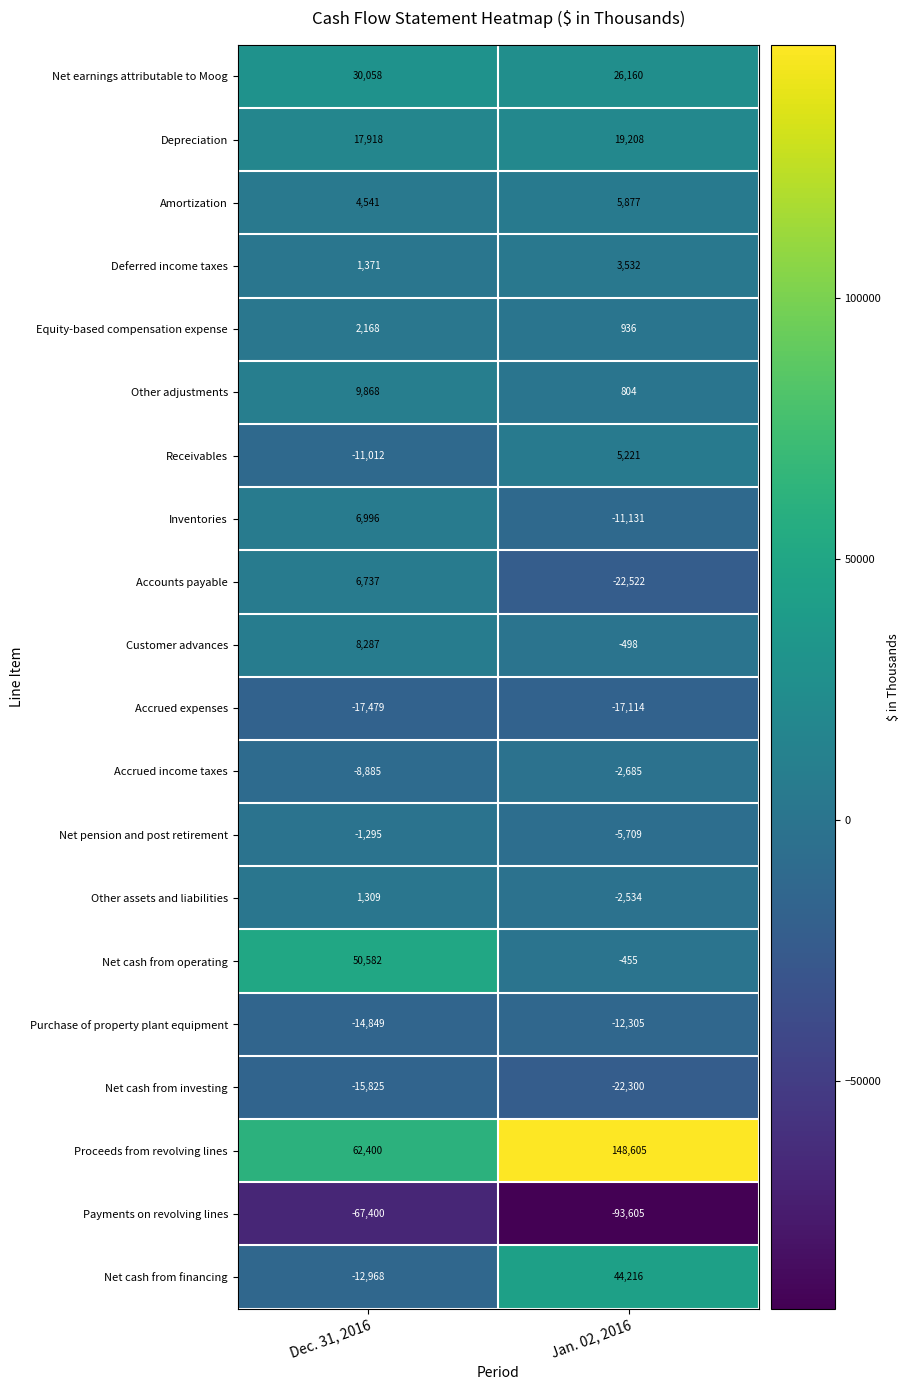

Which series has the largest range (max minus min)?

Proceeds from revolving lines